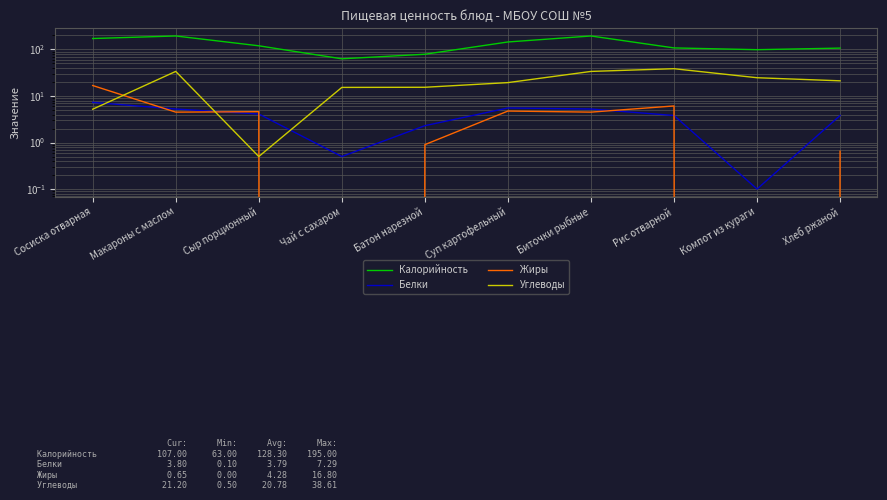

What is the difference between the maximum and second lowest values in the Углеводы series?

33.4